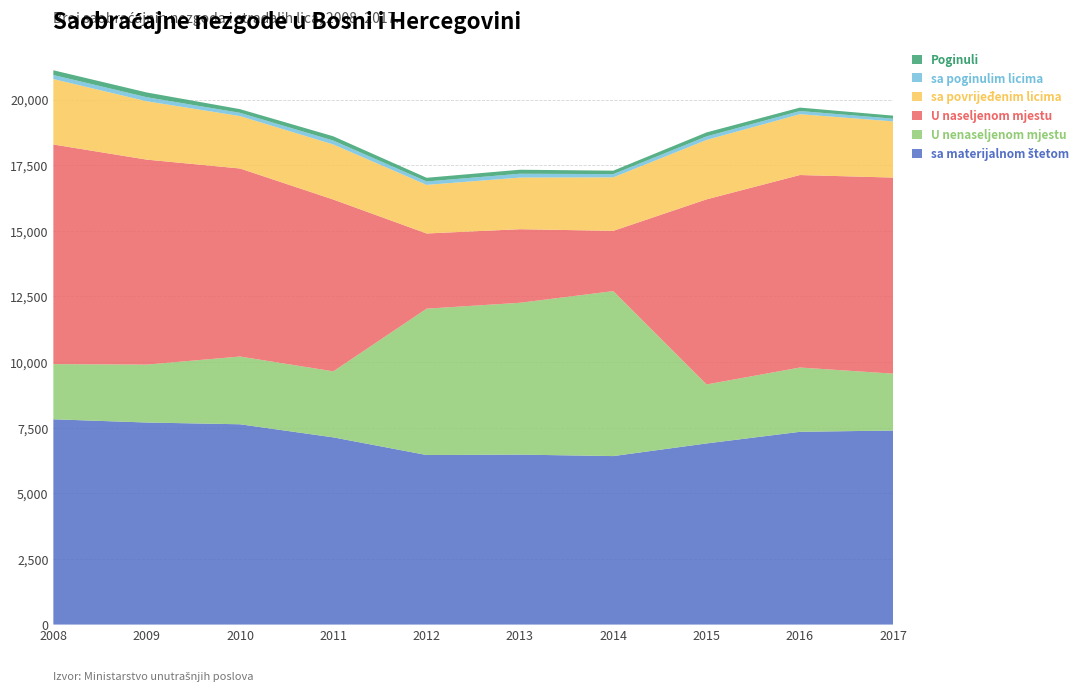

Reading right to left, extract all data points from this chart.

sa materijalnom štetom: 7393	7344	6901	6419	6475	6459	7132	7631	7698	7821
U nenaseljenom mjestu: 2166	2449	2247	6285	5785	5576	2515	2581	2206	2102
U naseljenom mjestu: 7471	7334	7053	2296	2803	2865	6546	7164	7810	8367
sa povrijeđenim licima: 2141	2318	2264	2039	1967	1852	2098	1997	2223	2494
sa poginulim licima: 103	121	135	123	146	130	149	124	155	154
Poginuli: 115	130	151	131	153	140	162	140	181	180